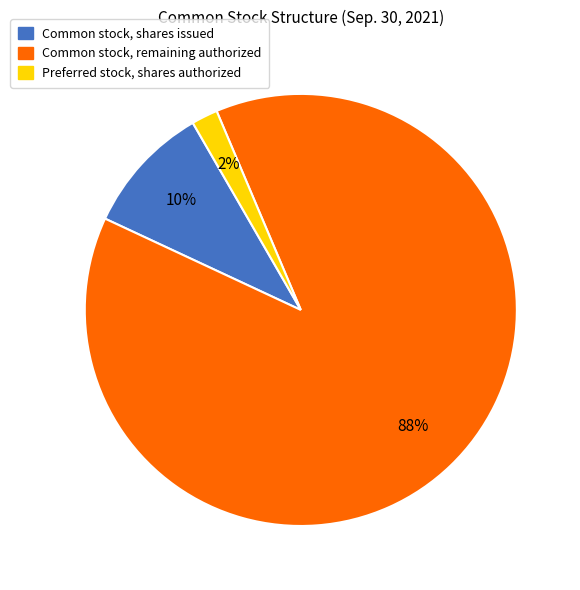

To the nearest percent, what percentage of the pie is Common stock, shares issued?

10%